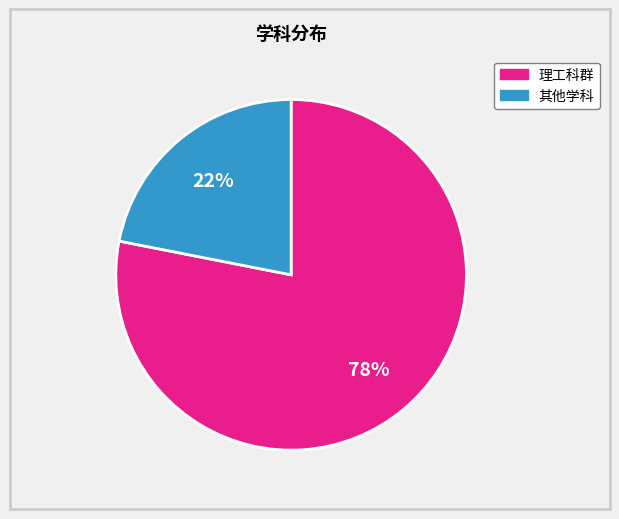

To the nearest percent, what is the difference between the largest and smallest slice percentages?

56%